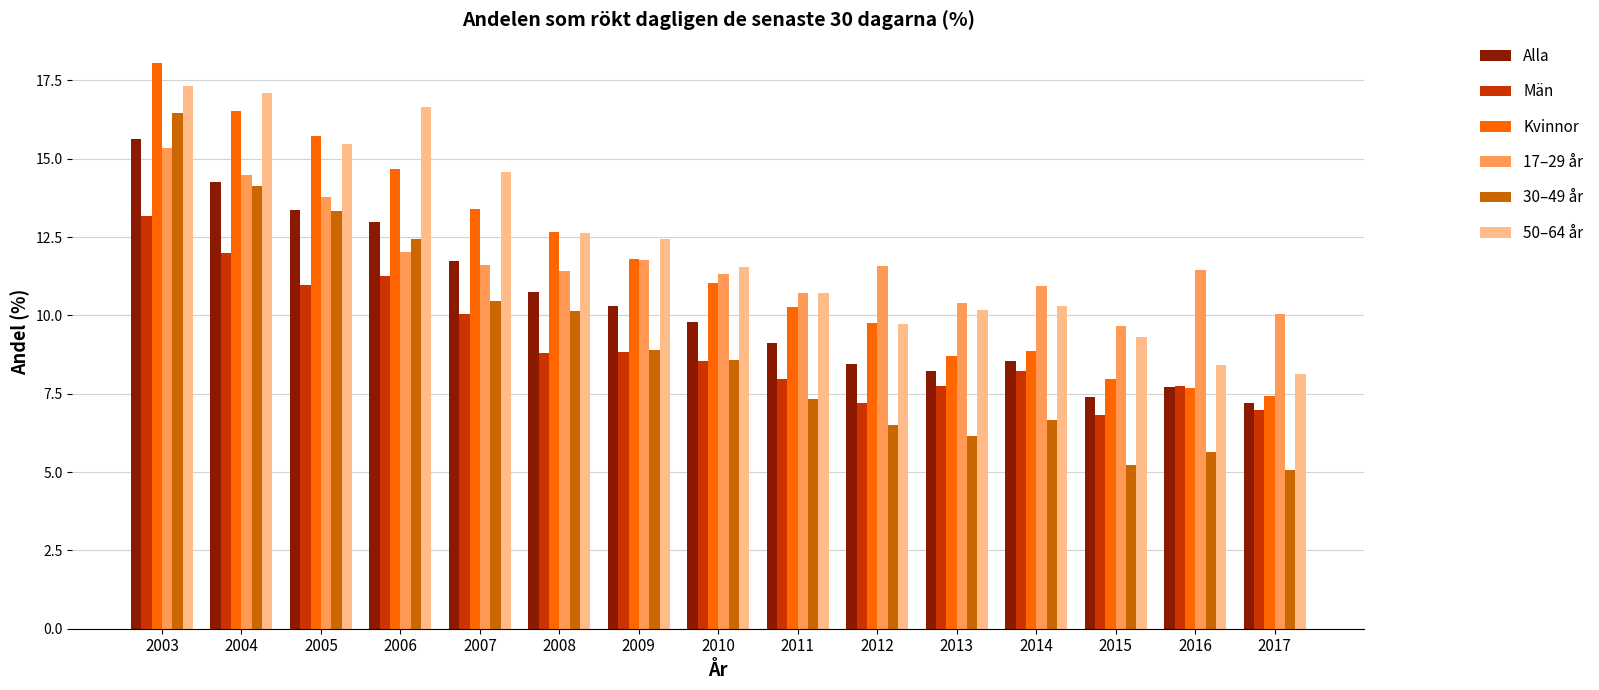

Count the number of categories in the chart.

15